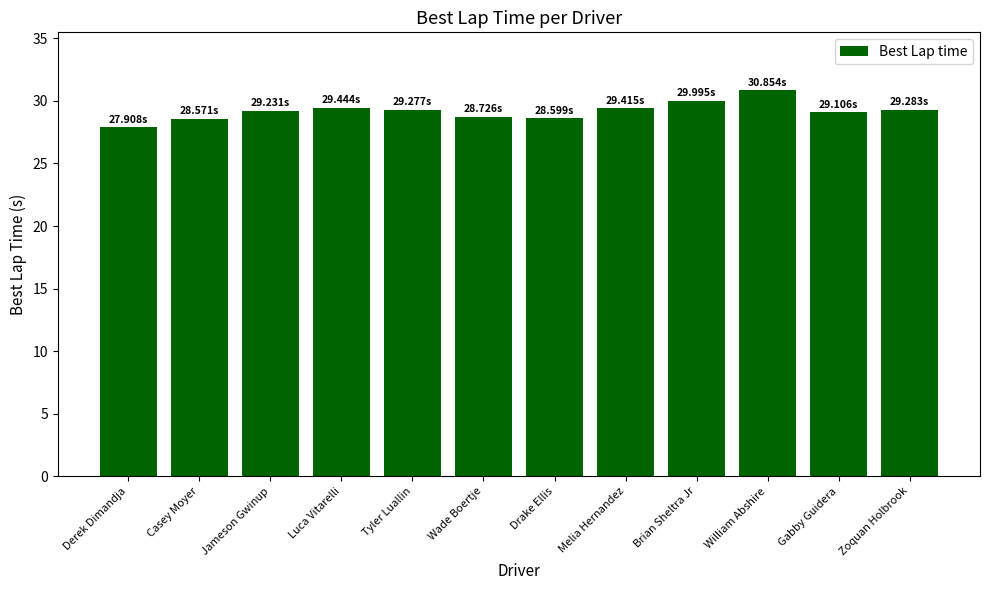

What is the greatest value displayed?

30.9